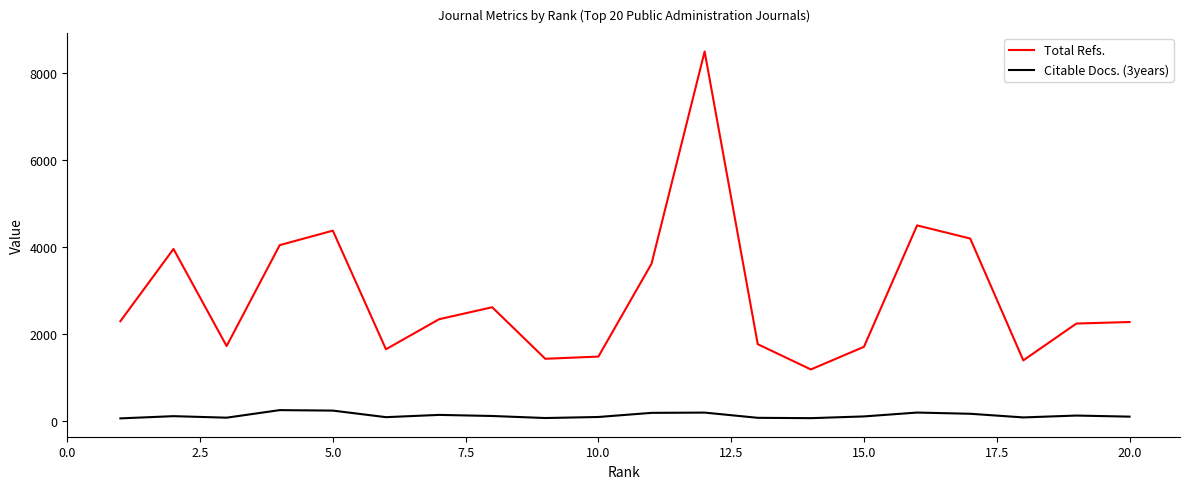

Which series has the widest spread of values?

Total Refs.